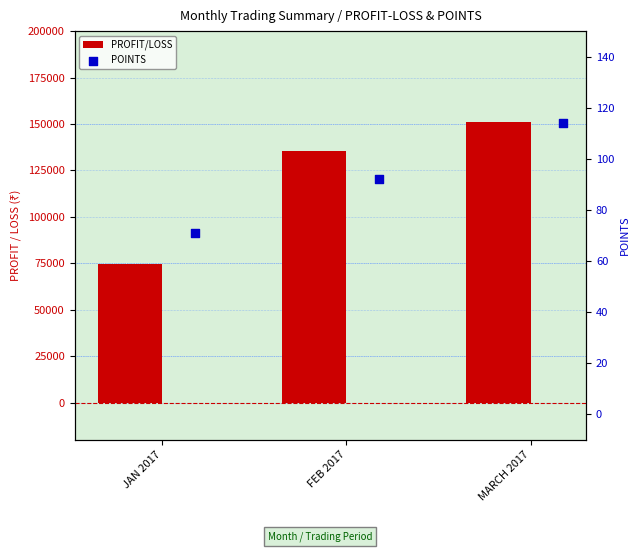

At which category is the sum across all series the highest?

MARCH 2017